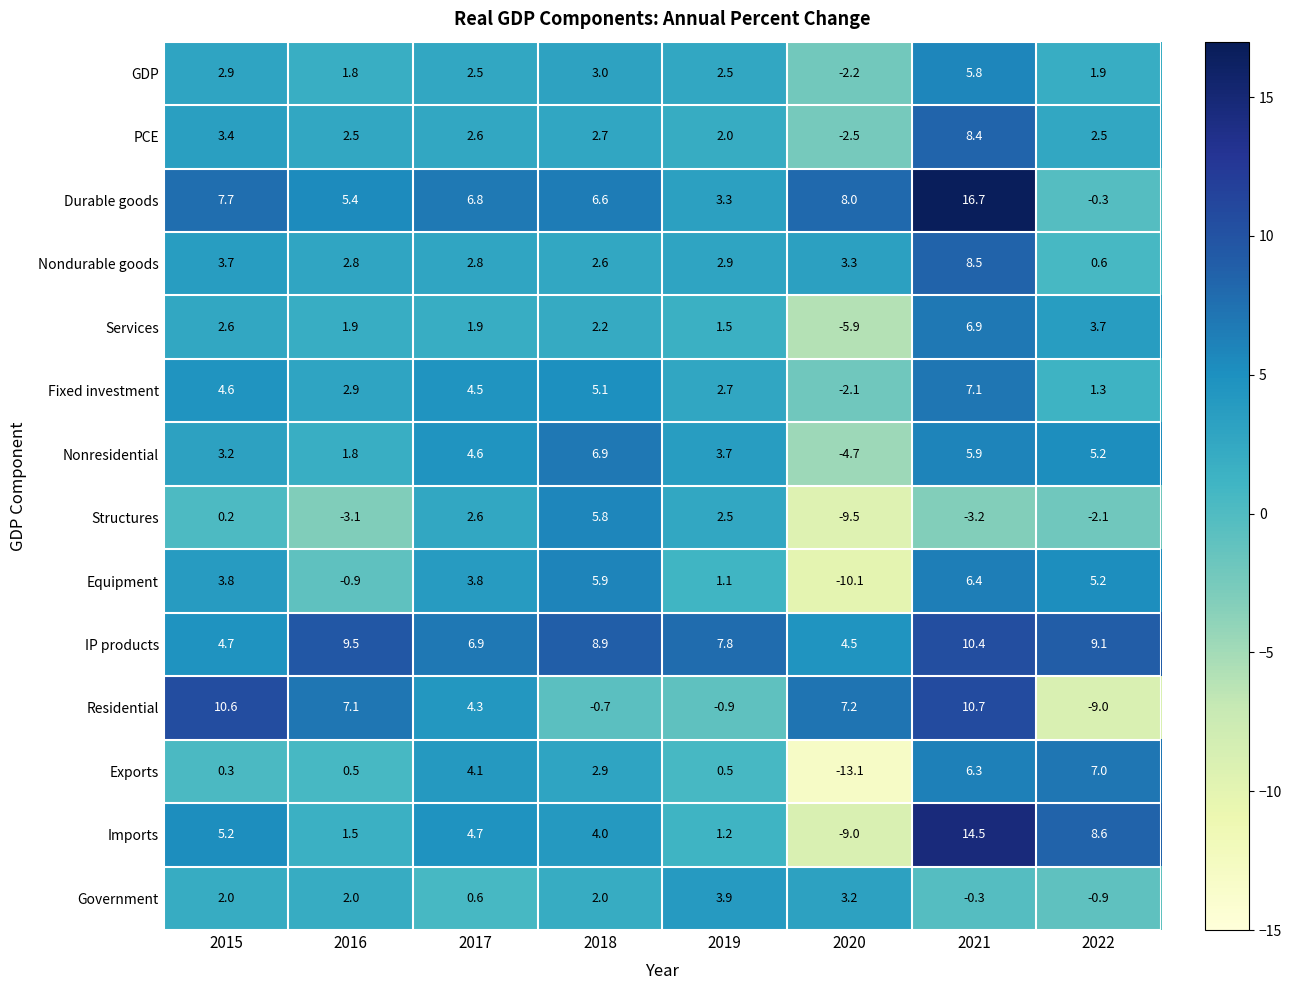

The Services series shows 2.2 at 2018. True or false?

True